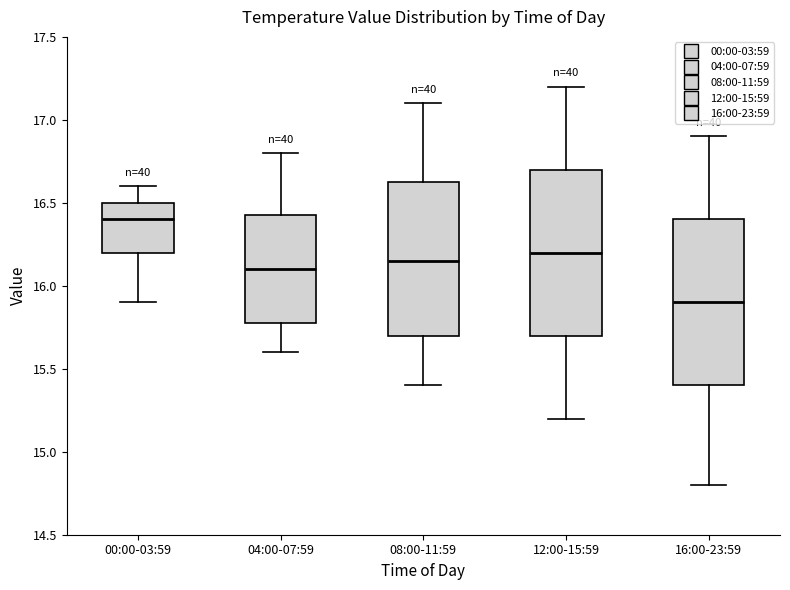

Where is the lower edge of the box for 04:00-07:59 on the y-axis? The values are not printed on the chart, so give them approximately, as read against the axis.

15.80